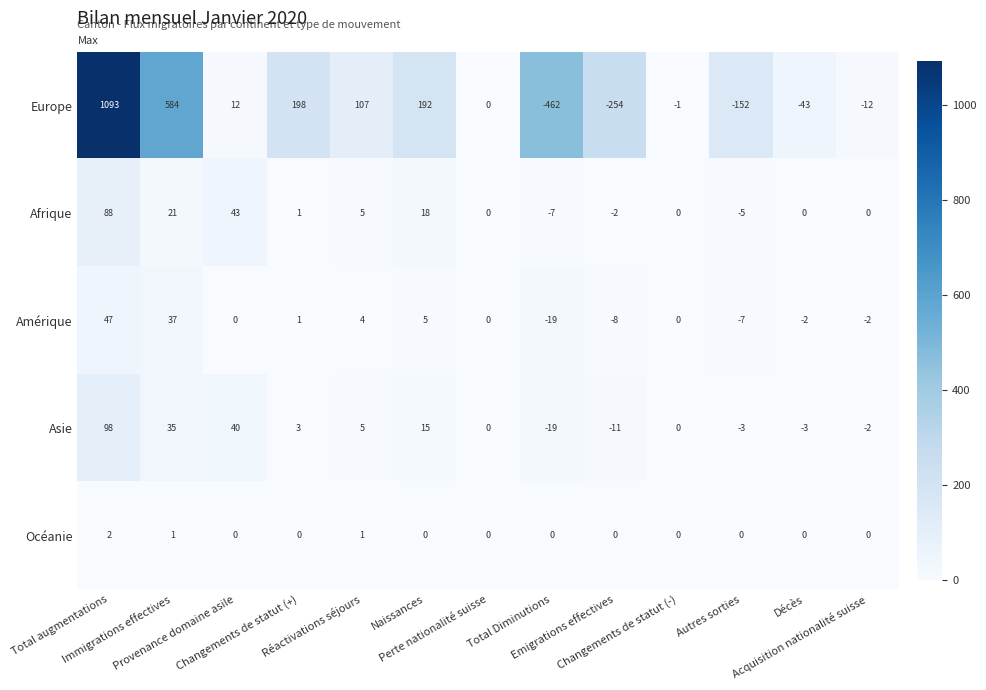

What is the difference between the second highest and second lowest values in the Asie series?

51